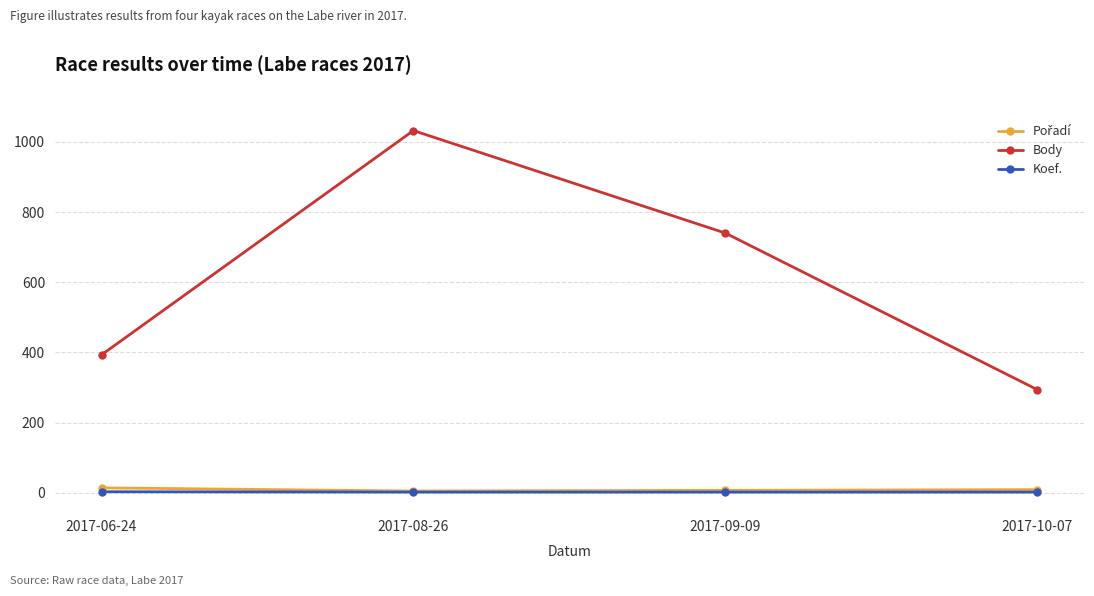

What is the total value across all series at 2017-06-24?

410